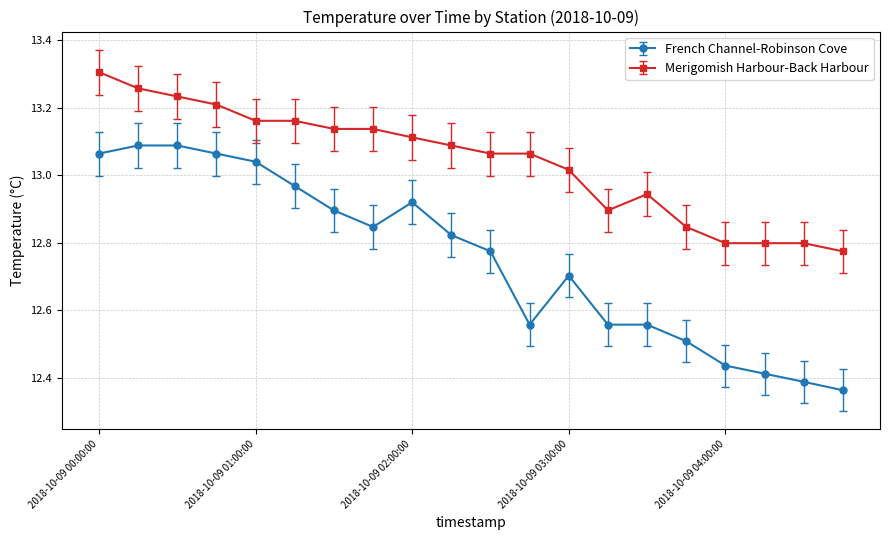

Which series has the largest range (max minus min)?

French Channel-Robinson Cove